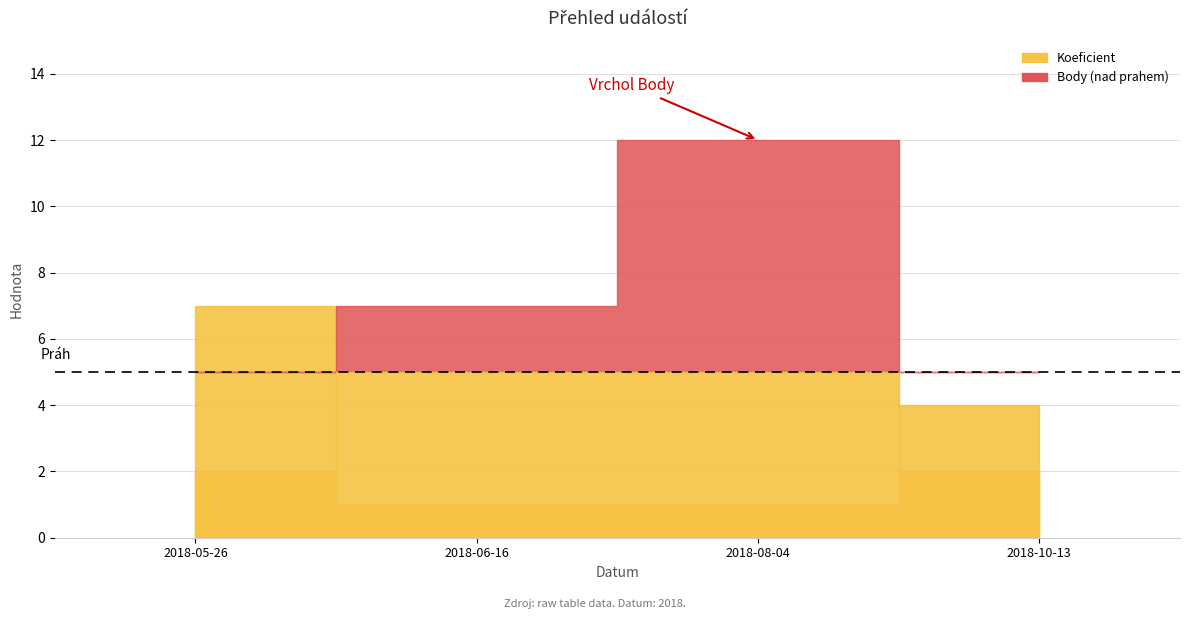

Which has a higher value, 2018-05-26 or 2018-10-13?

2018-05-26